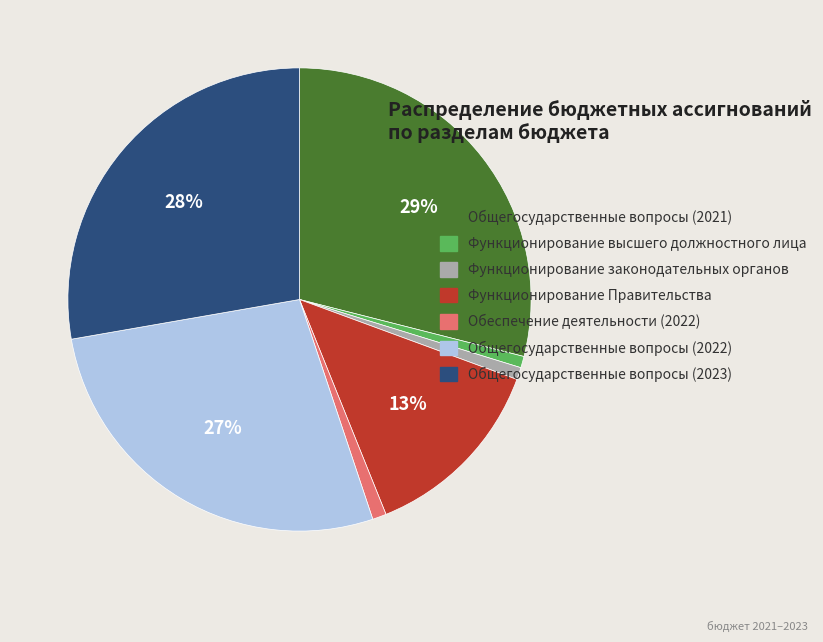

Approximately how many times larger is the value at Общегосударственные вопросы (2022) compared to Общегосударственные вопросы (2021)?

0.9